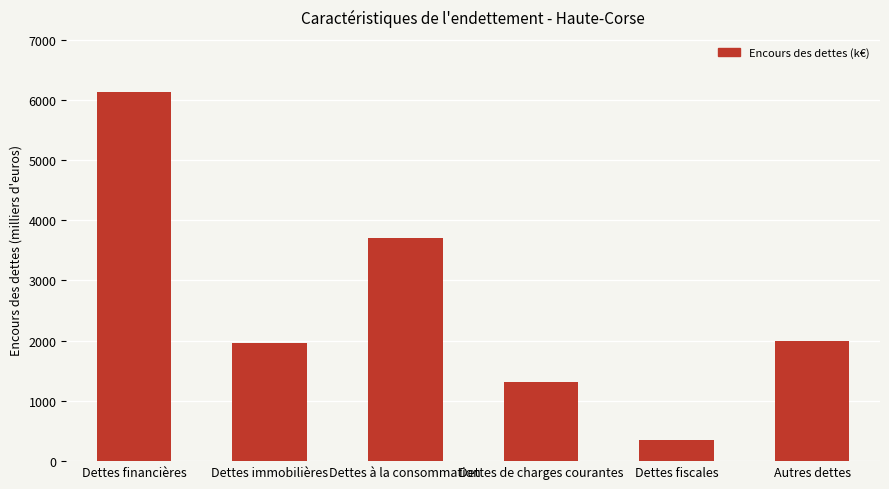

Between Dettes financières and Dettes de charges courantes, which is larger?

Dettes financières